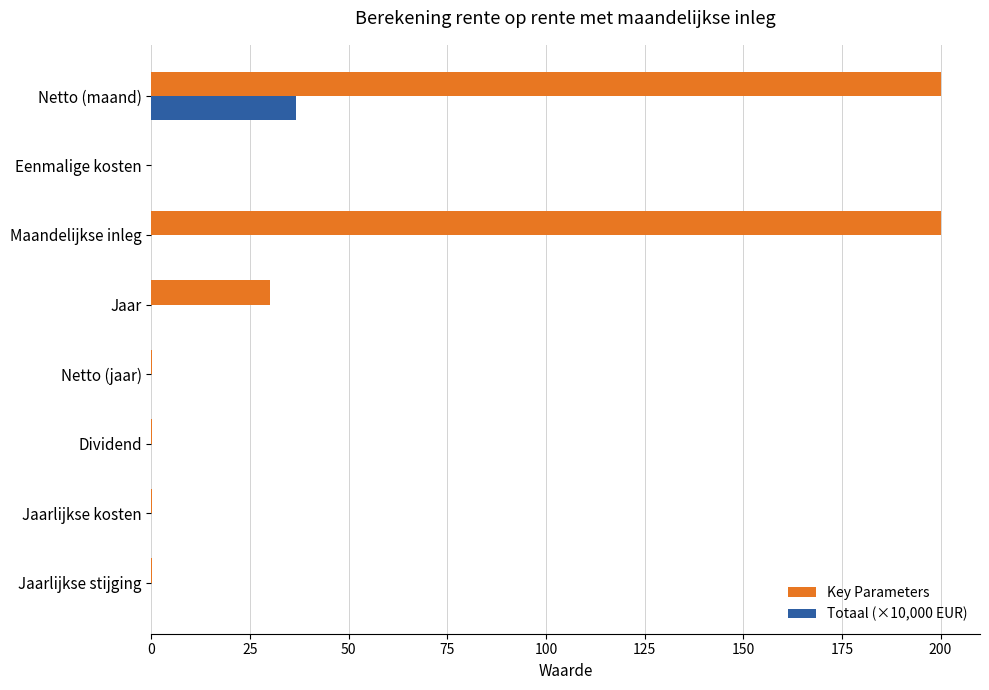

Where is Key Parameters nearest to the value 100?

Jaar